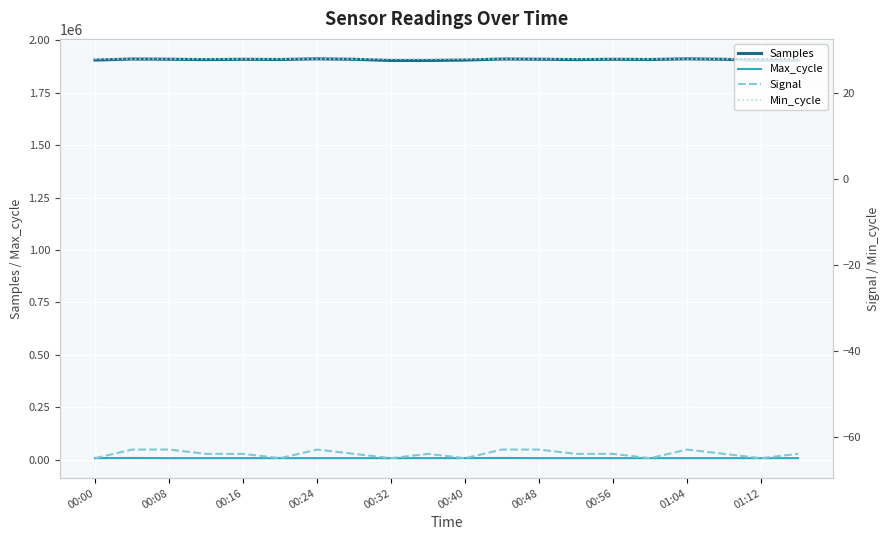

True or false: Samples and Max_cycle intersect in this chart.

False